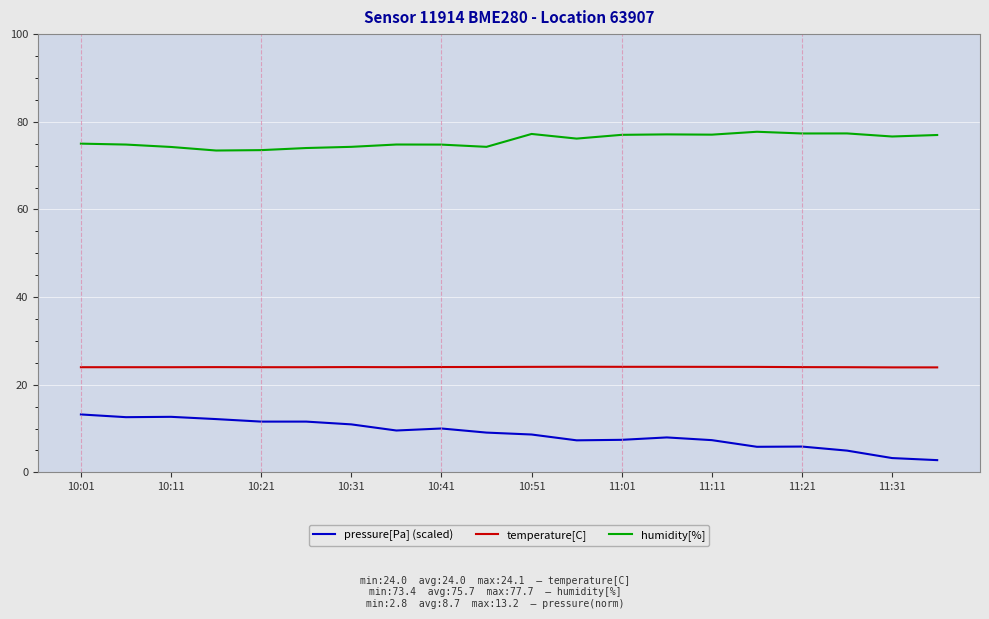

What is the minimum value for pressure[Pa] (scaled)?

2.8